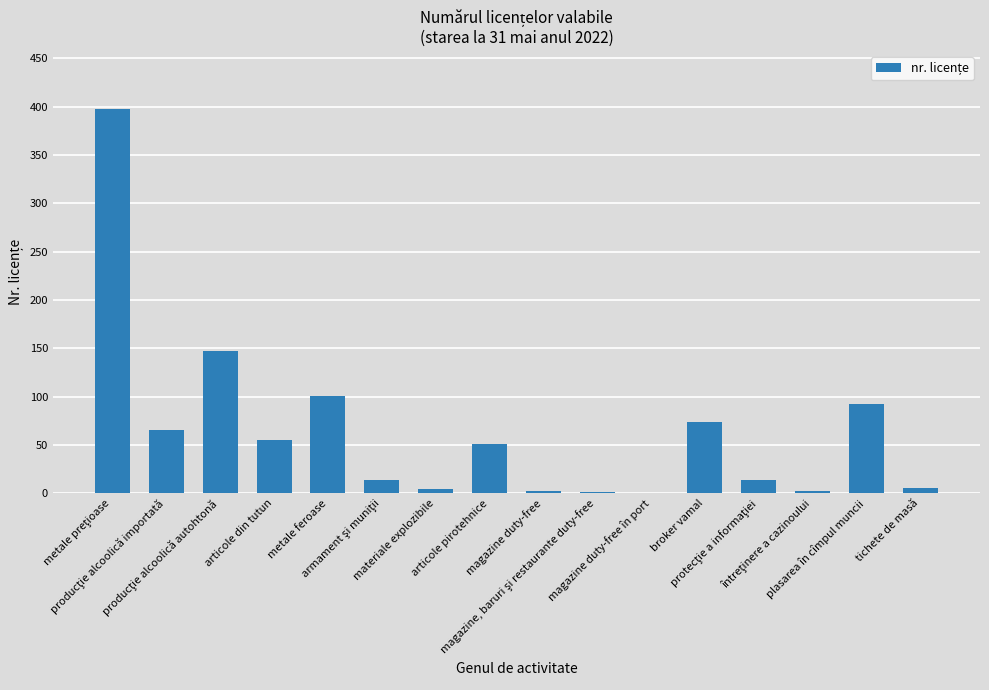

What is the sum of all values?

1025